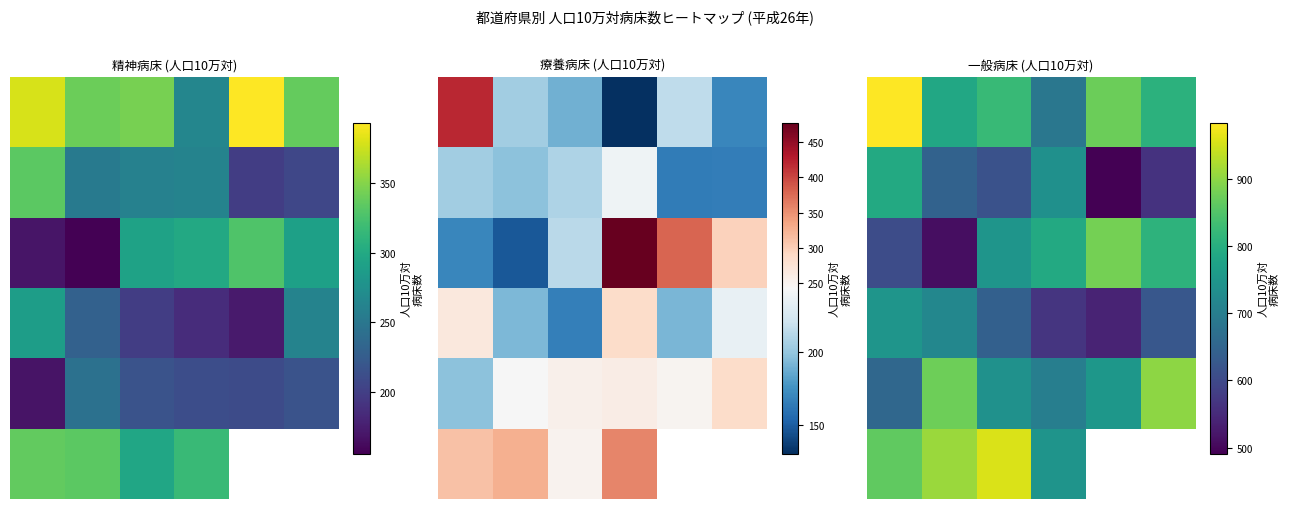

What is the average value of the 1 series?

640.9